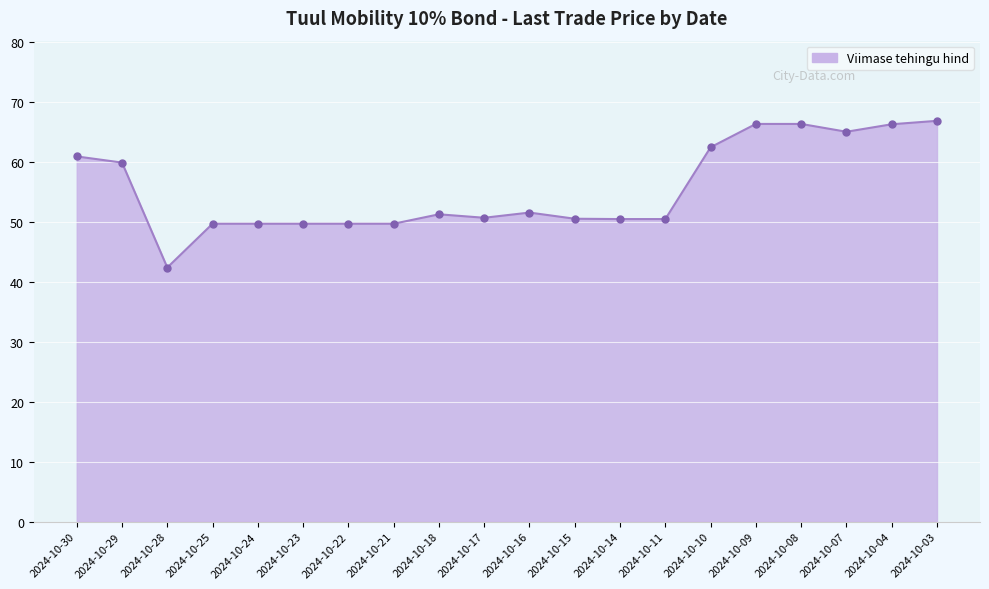

Approximately how many times larger is the value at 2024-10-10 compared to 2024-10-30?

1.0